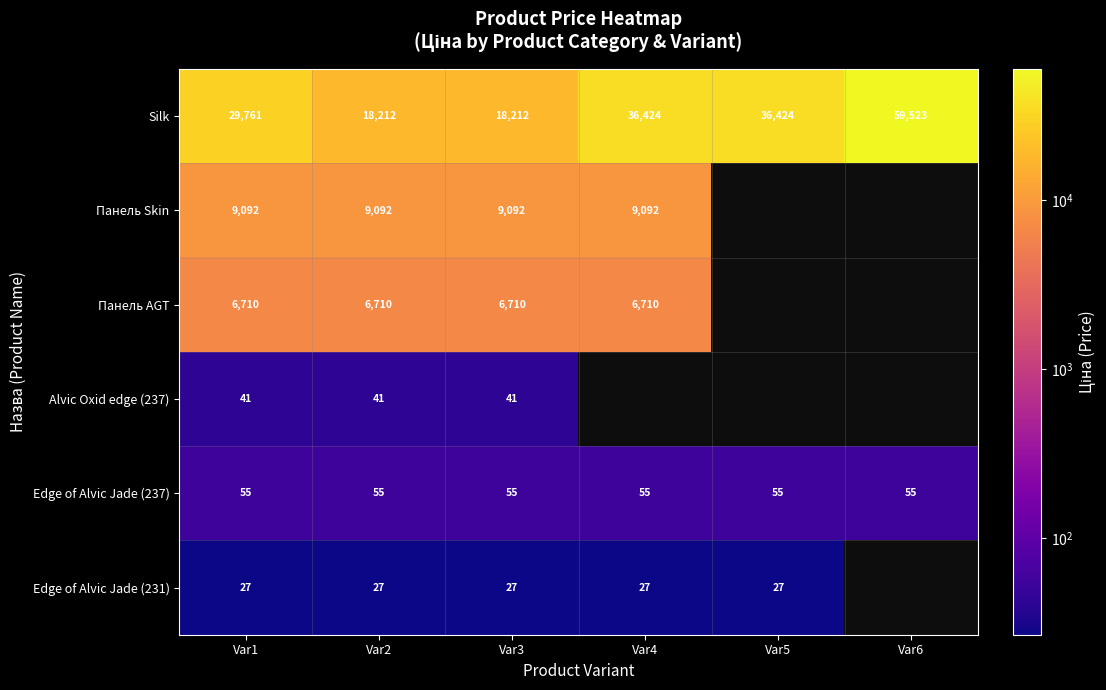

Is the value of Edge of Alvic Jade (237) at Var3 greater than the value of Edge of Alvic Jade (231) at Var3?

Yes